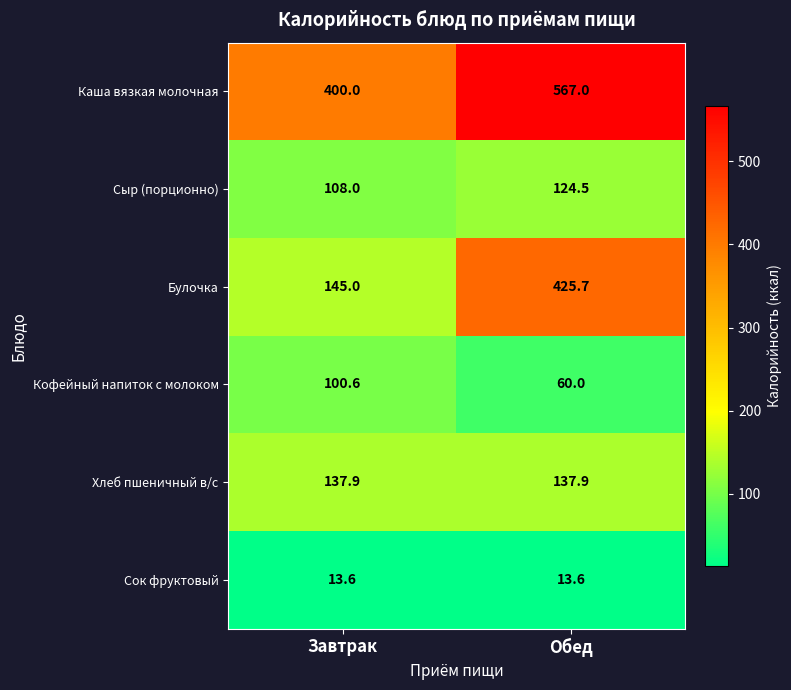

Which series has the largest range (max minus min)?

Булочка